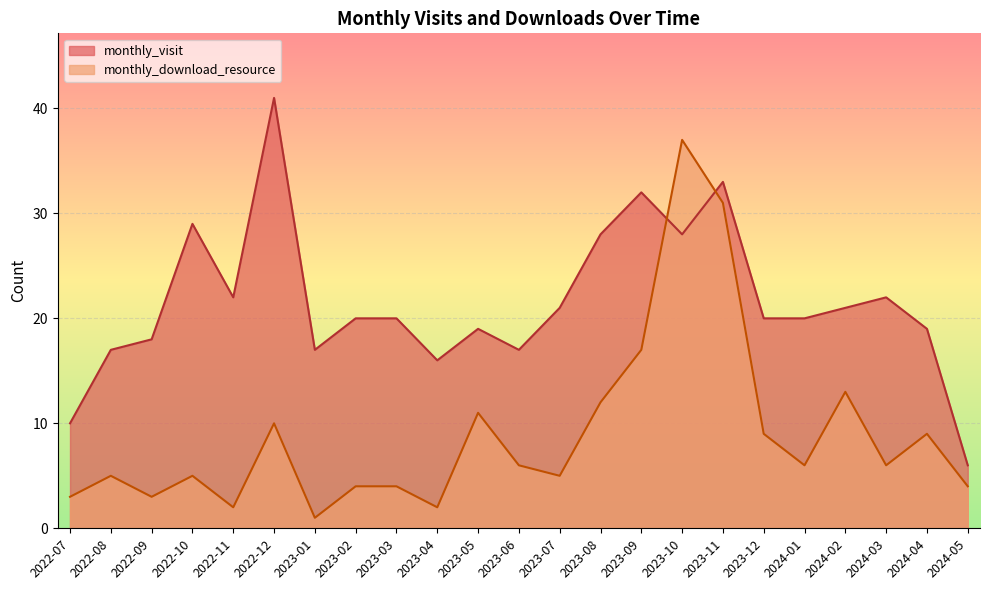

Reading left to right, transcribe all the data shown in this chart.

monthly_visit: 2022-07=10	2022-08=17	2022-09=18	2022-10=29	2022-11=22	2022-12=41	2023-01=17	2023-02=20	2023-03=20	2023-04=16	2023-05=19	2023-06=17	2023-07=21	2023-08=28	2023-09=32	2023-10=28	2023-11=33	2023-12=20	2024-01=20	2024-02=21	2024-03=22	2024-04=19	2024-05=6
monthly_download_resource: 2022-07=3	2022-08=5	2022-09=3	2022-10=5	2022-11=2	2022-12=10	2023-01=1	2023-02=4	2023-03=4	2023-04=2	2023-05=11	2023-06=6	2023-07=5	2023-08=12	2023-09=17	2023-10=37	2023-11=31	2023-12=9	2024-01=6	2024-02=13	2024-03=6	2024-04=9	2024-05=4